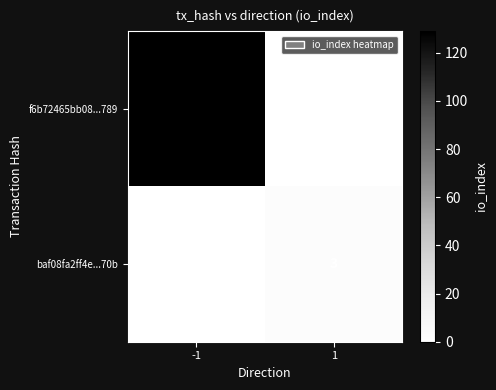

Count the number of data series in this chart.

2